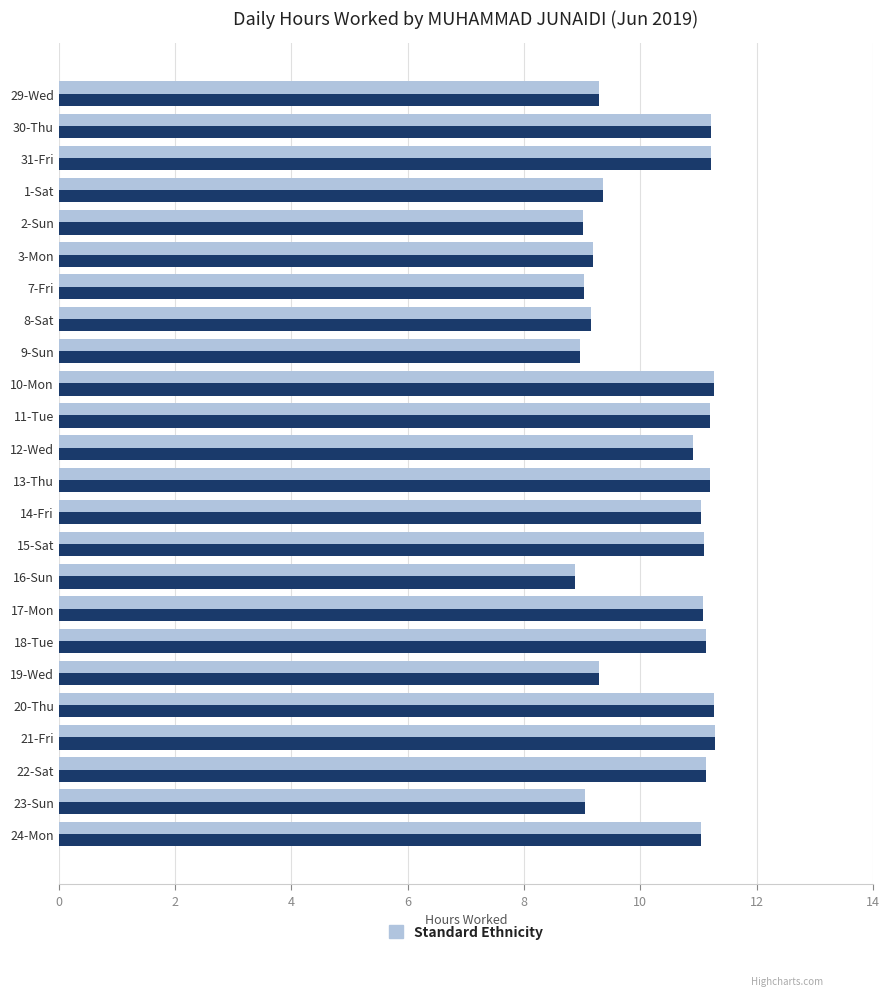

What is the total value across all series at 31-Fri?

22.4